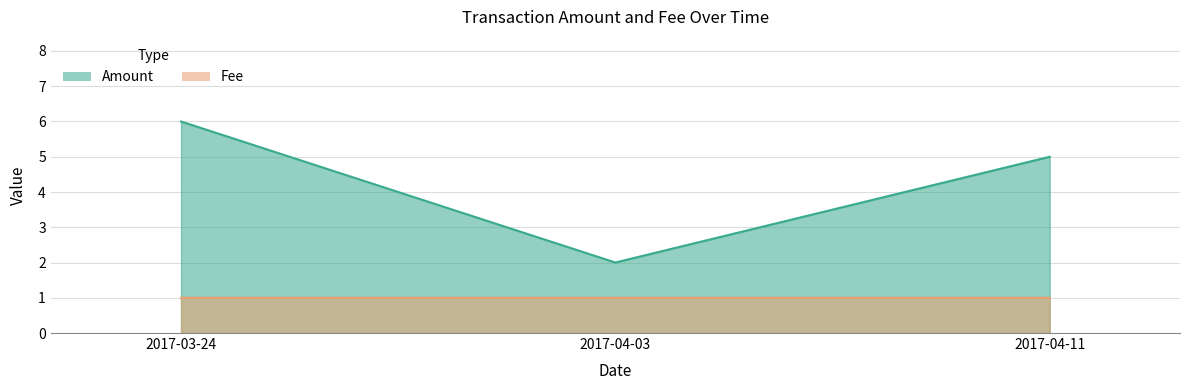

Which category has the lowest value across all series?

2017-03-24